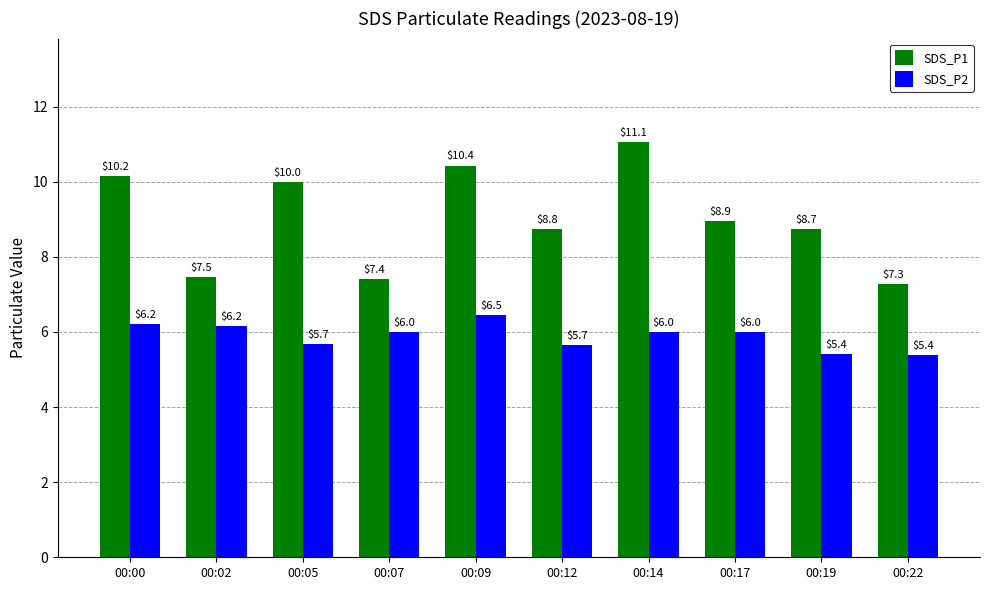

Between 00:14 and 00:19, which series saw the biggest shift?

SDS_P1